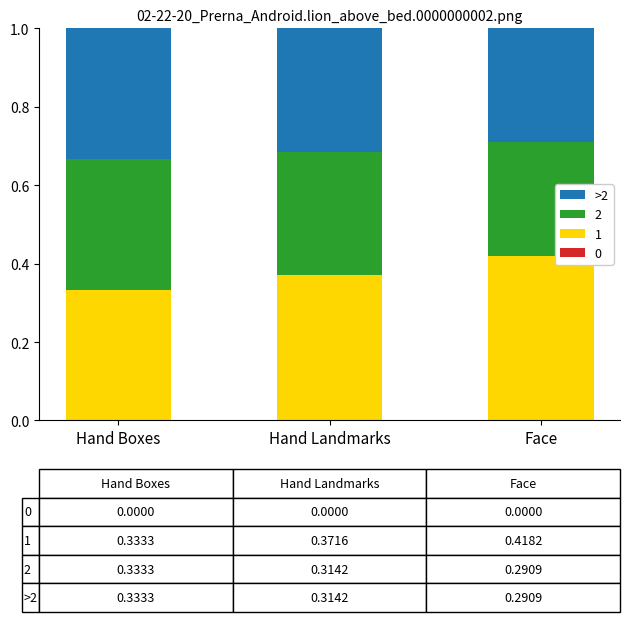

At which label is 1 closest to 0?

Hand Boxes